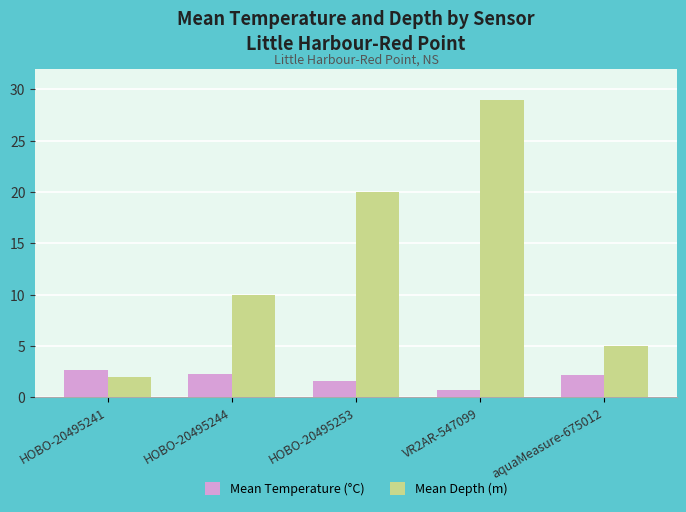

What is the difference between the highest and lowest values at HOBO-20495244?

7.7